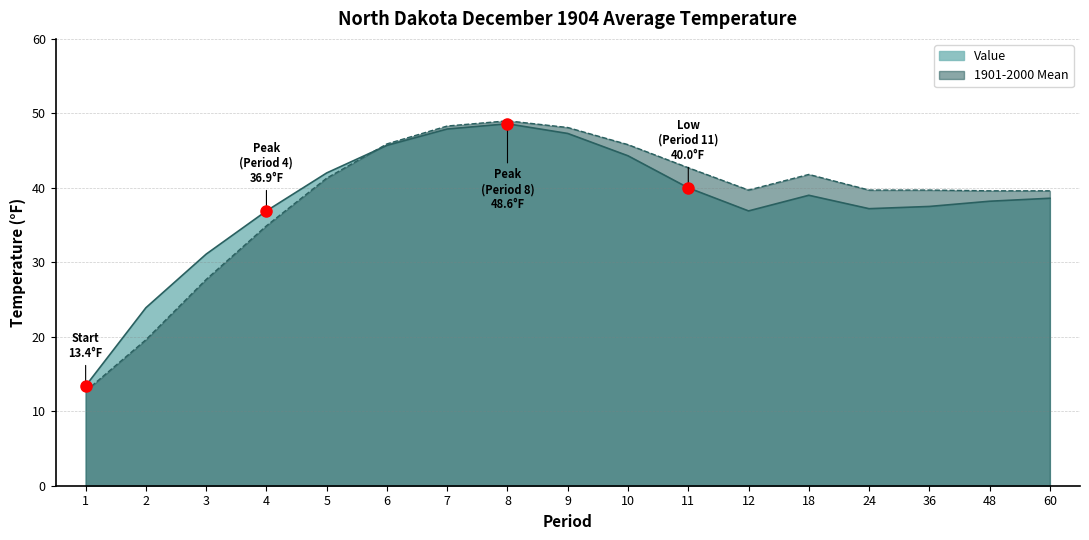

How many times do Value and 1901-2000 Mean cross each other?

1